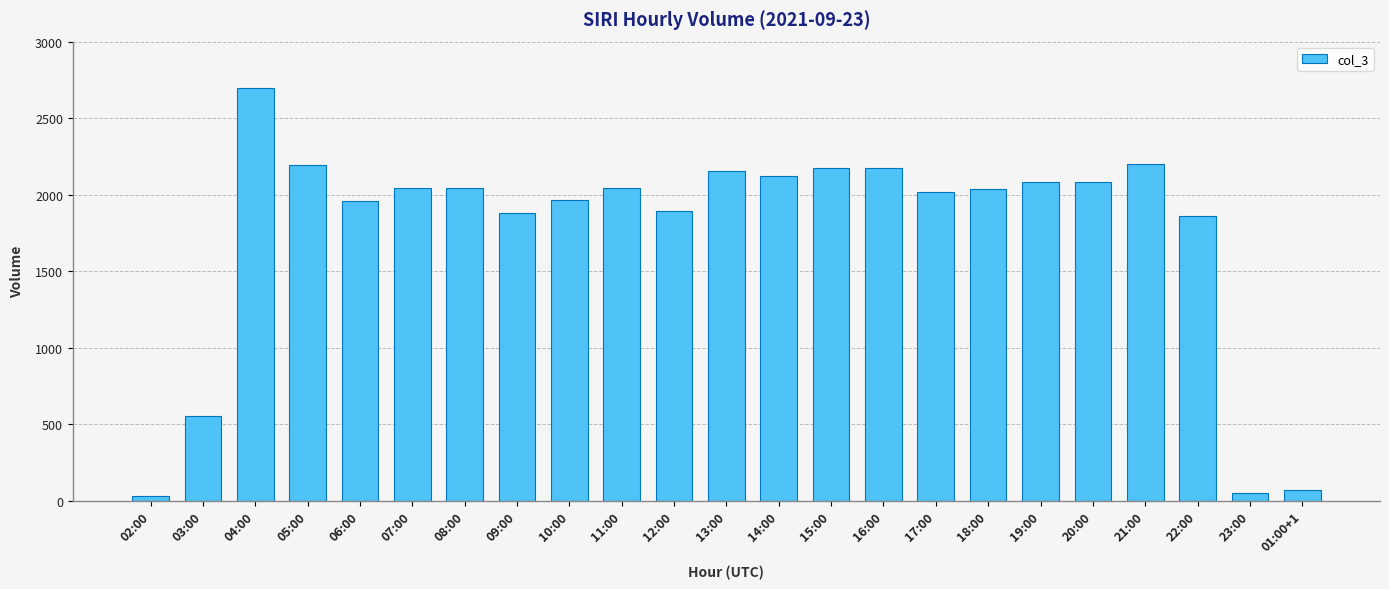

True or false: the data shows 2195 at 05:00.

True